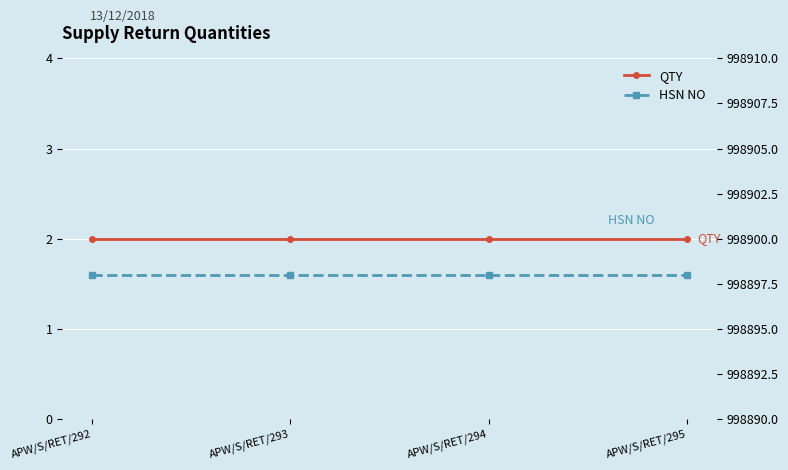

Rank the series at APW/S/RET/293 from highest to lowest value.

HSN NO, QTY